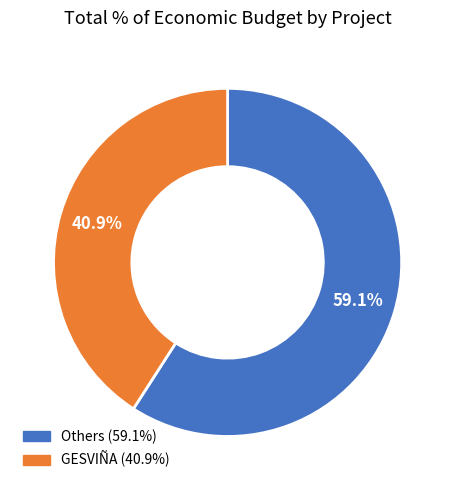

Is there any slice that represents more than half of the pie?

Yes